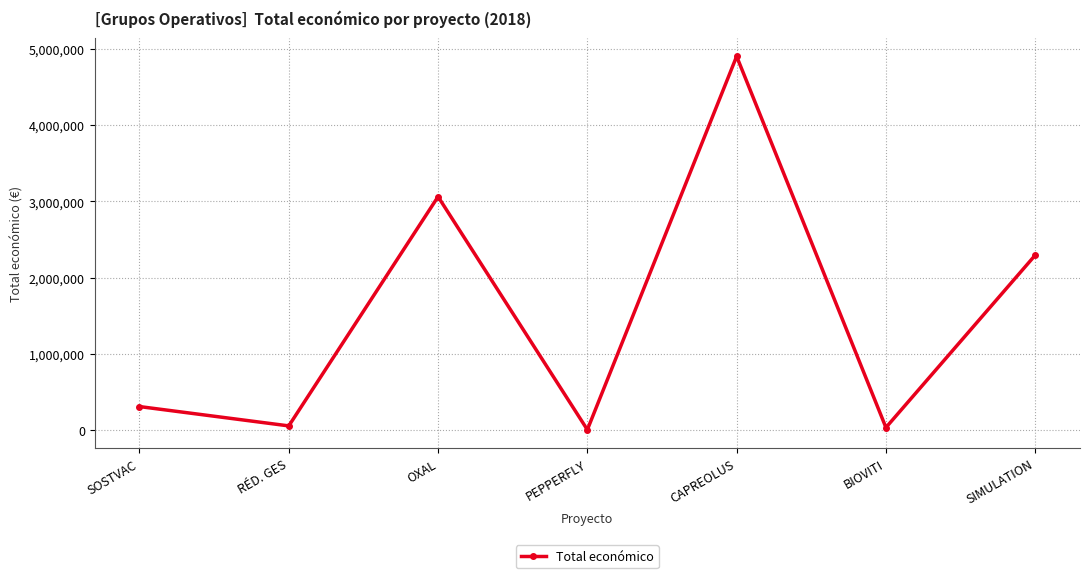

Which label corresponds to the largest value in the chart?

CAPREOLUS